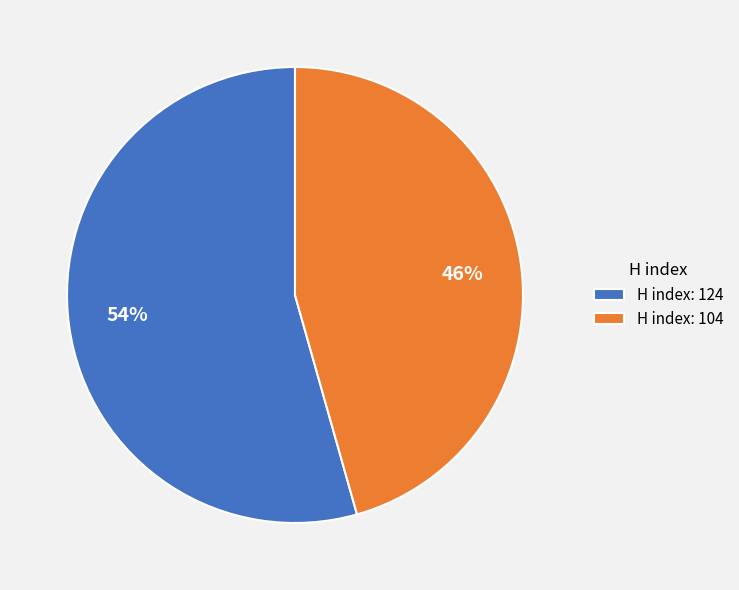

What percentage is the H index: 104 slice, to the nearest percent?

46%